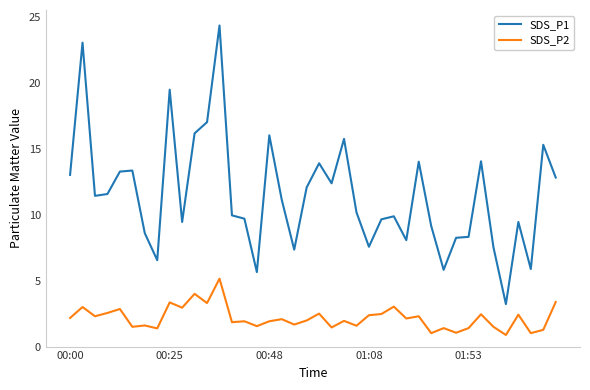

Which series has the largest range (max minus min)?

SDS_P1